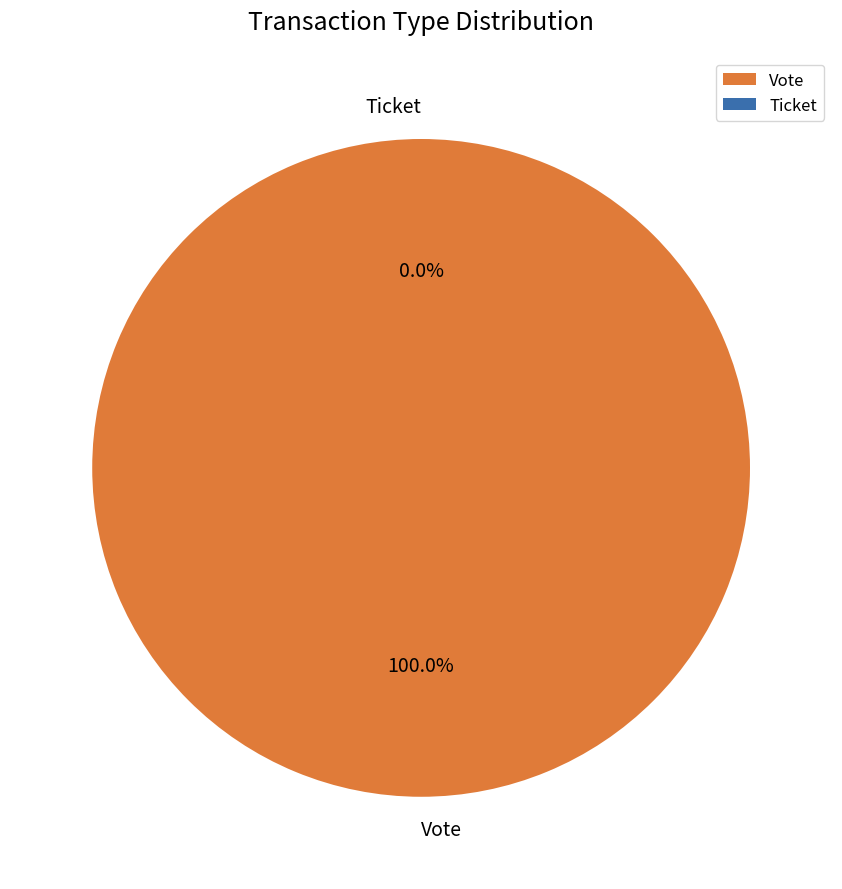

Combined, do Vote and Ticket account for over 50%?

Yes